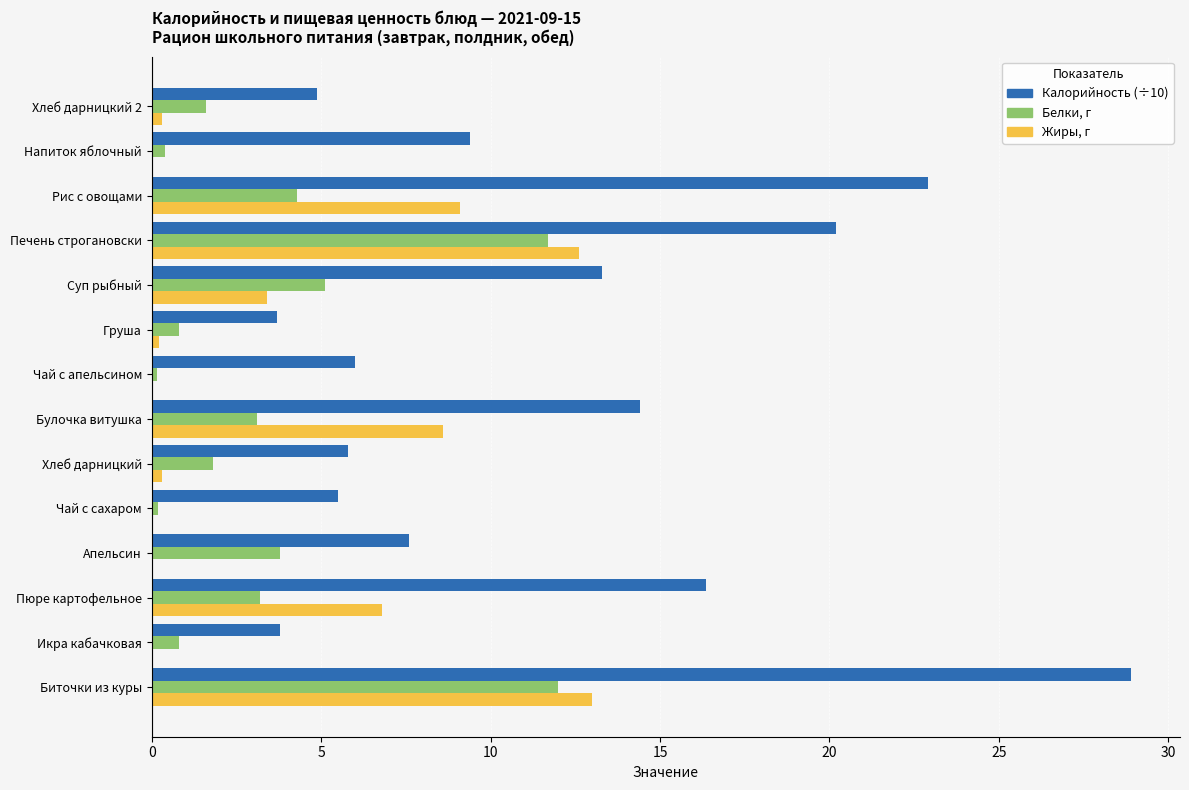

What is the sum of all Белки, г values?

49.0